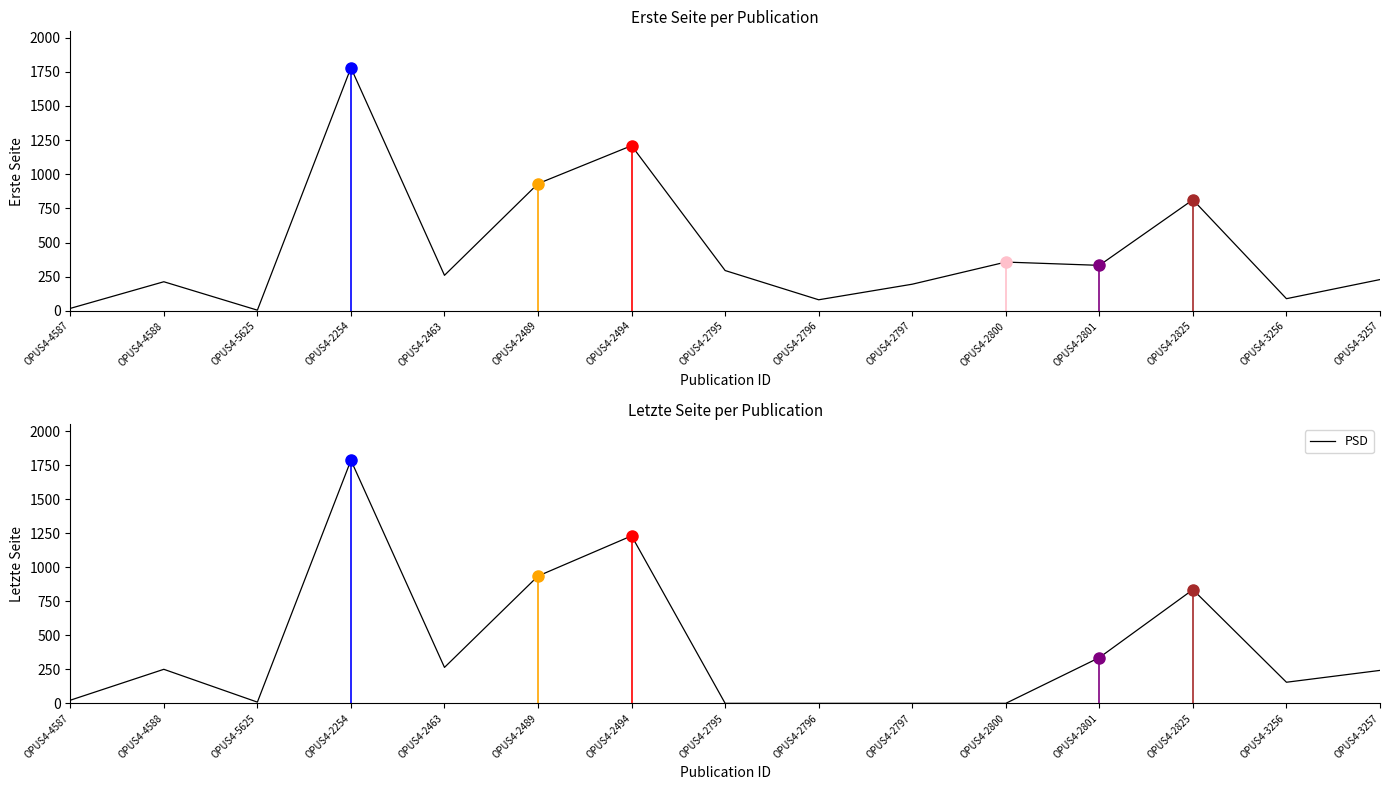

Rank the series by their maximum value, from lowest to highest.

Erste Seite, PSD